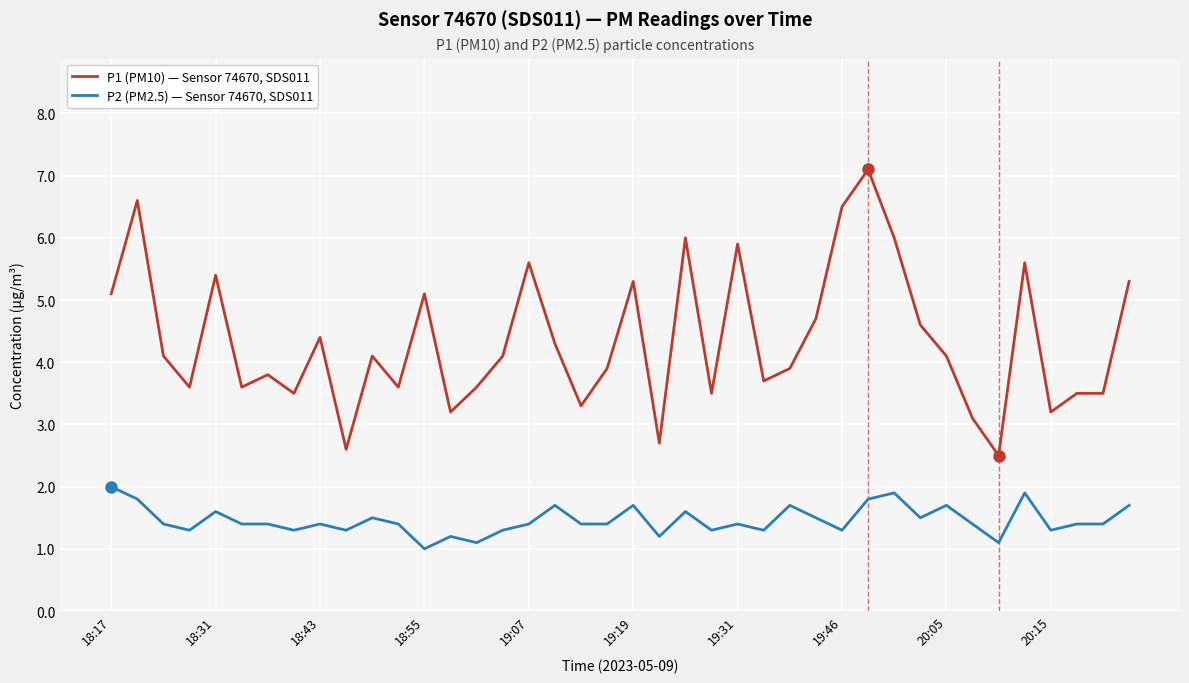

Reading right to left, extract all data points from this chart.

P1 (PM10) — Sensor 74670, SDS011: 5.3	3.5	3.5	3.2	5.6	2.5	3.1	4.1	4.6	6.0	7.1	6.5	4.7	3.9	3.7	5.9	3.5	6.0	2.7	5.3	3.9	3.3	4.3	5.6	4.1	3.6	3.2	5.1	3.6	4.1	2.6	4.4	3.5	3.8	3.6	5.4	3.6	4.1	6.6	5.1
P2 (PM2.5) — Sensor 74670, SDS011: 1.7	1.4	1.4	1.3	1.9	1.1	1.4	1.7	1.5	1.9	1.8	1.3	1.5	1.7	1.3	1.4	1.3	1.6	1.2	1.7	1.4	1.4	1.7	1.4	1.3	1.1	1.2	1.0	1.4	1.5	1.3	1.4	1.3	1.4	1.4	1.6	1.3	1.4	1.8	2.0